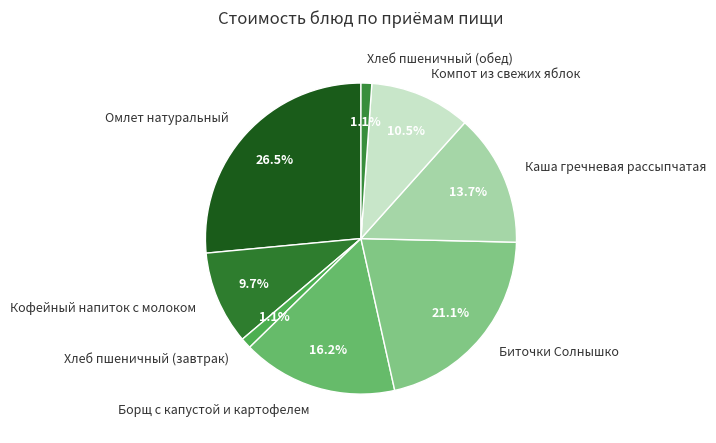

Is there a majority slice in this chart?

No